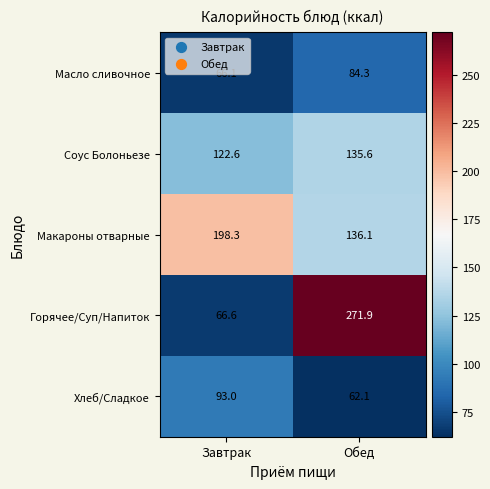

What is the sum of all Масло сливочное values?

150.4